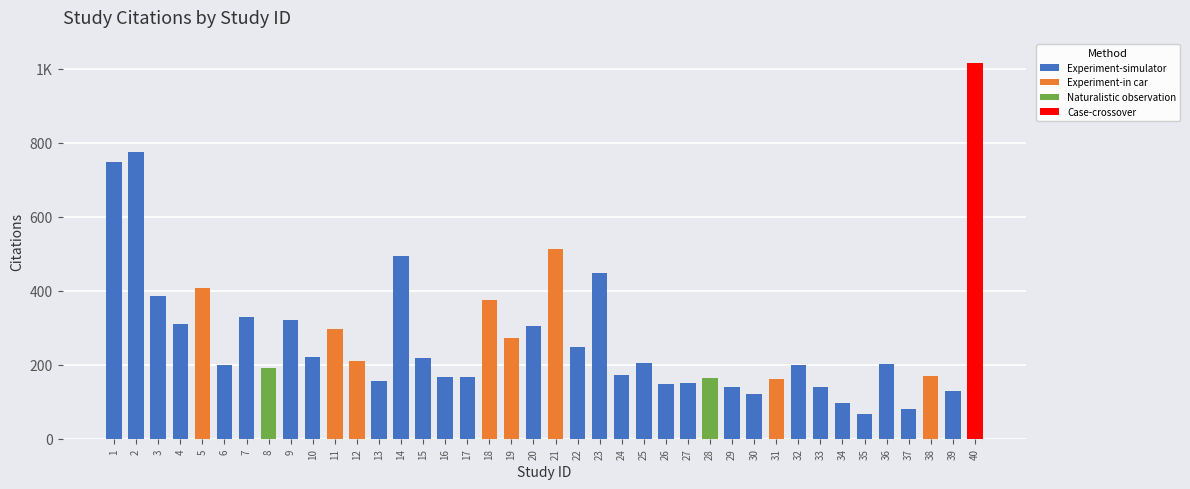

What is the sum of all values?

11117